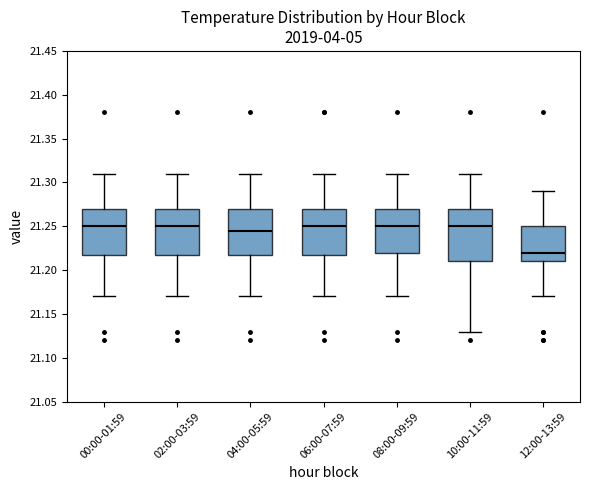

Reading left to right, read every box against the y-axis: the position of its median line, the range the box covers, and the ends of its whiskers. The values are not printed on the chart, so give them approximately, as read against the axis.

00:00-01:59: median 21.250, box 21.220 to 21.270, whiskers 21.170 to 21.310
02:00-03:59: median 21.250, box 21.220 to 21.270, whiskers 21.170 to 21.310
04:00-05:59: median 21.245, box 21.220 to 21.270, whiskers 21.170 to 21.310
06:00-07:59: median 21.250, box 21.220 to 21.270, whiskers 21.170 to 21.310
08:00-09:59: median 21.250, box 21.220 to 21.270, whiskers 21.170 to 21.310
10:00-11:59: median 21.250, box 21.210 to 21.270, whiskers 21.130 to 21.310
12:00-13:59: median 21.220, box 21.210 to 21.250, whiskers 21.170 to 21.290